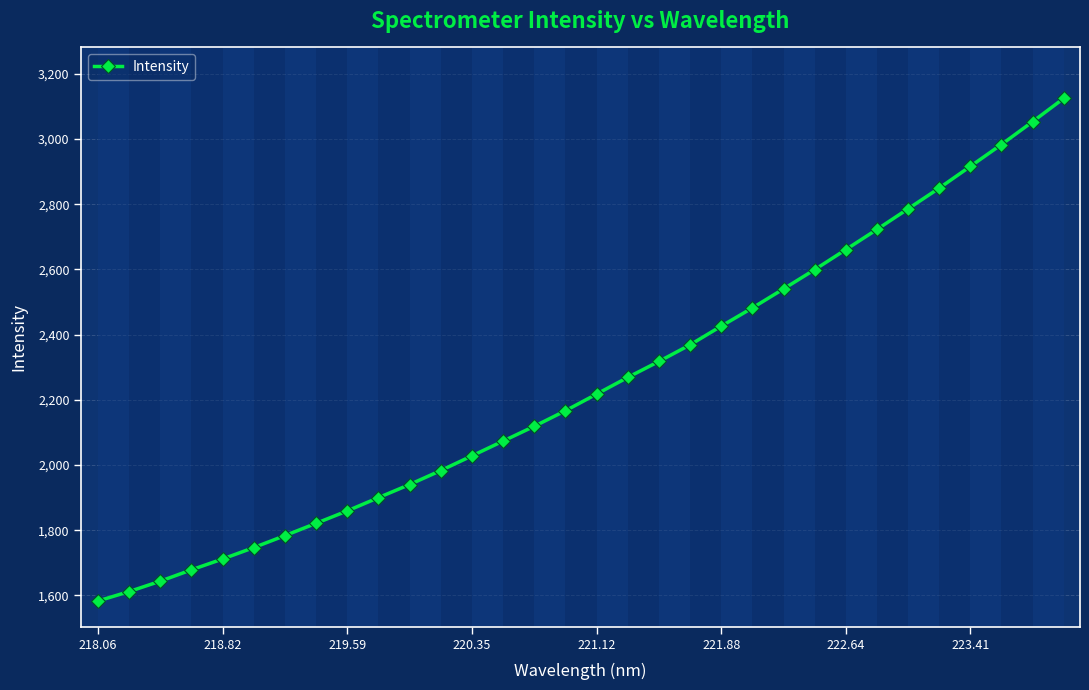

True or false: the data has more than 1 interior local peaks.

False